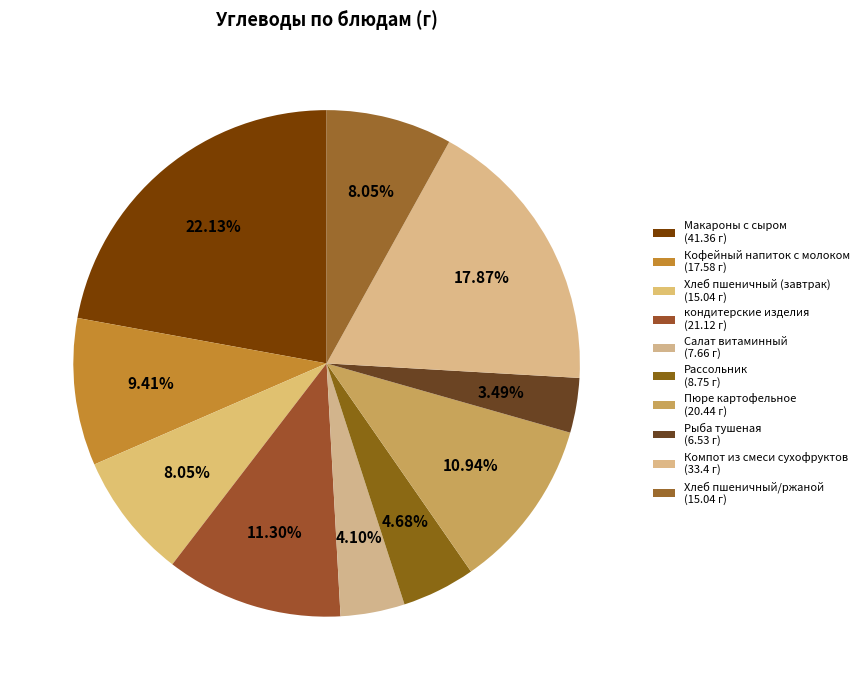

How many slices are in this pie chart?

10